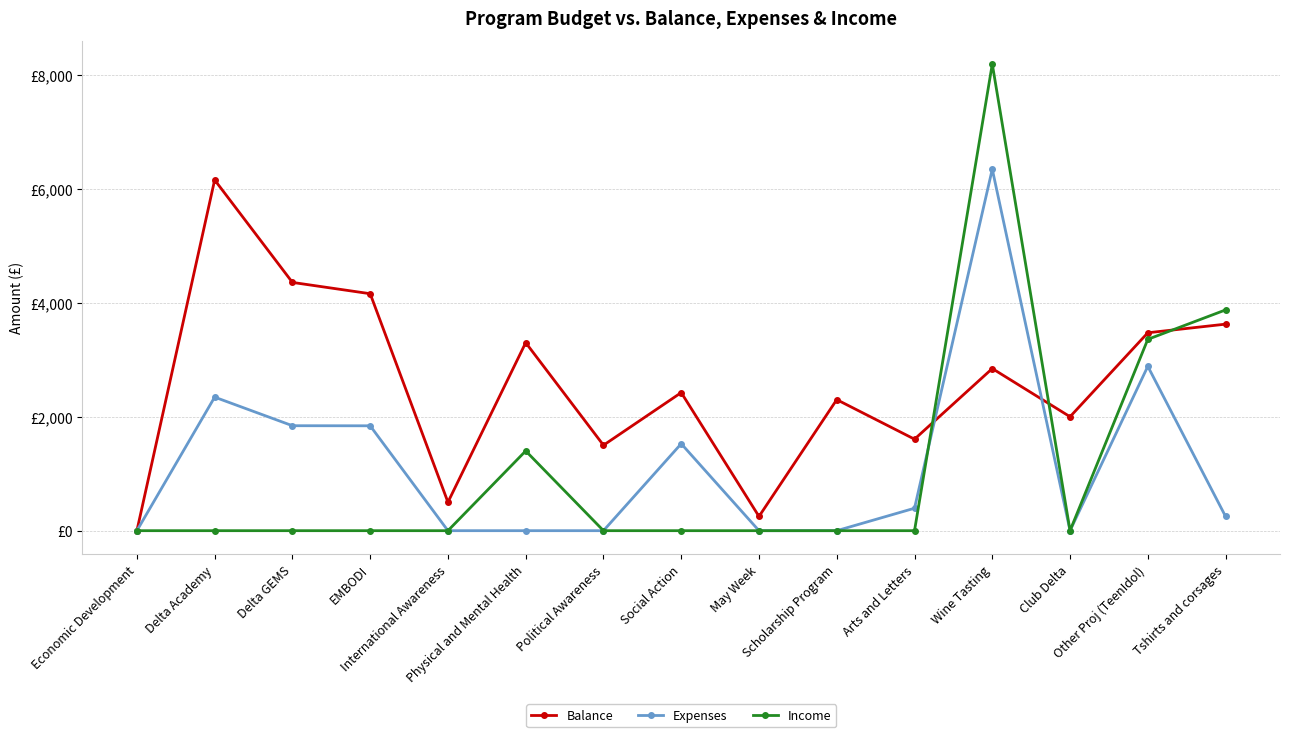

Is this an area chart (filled region under the line)?

No